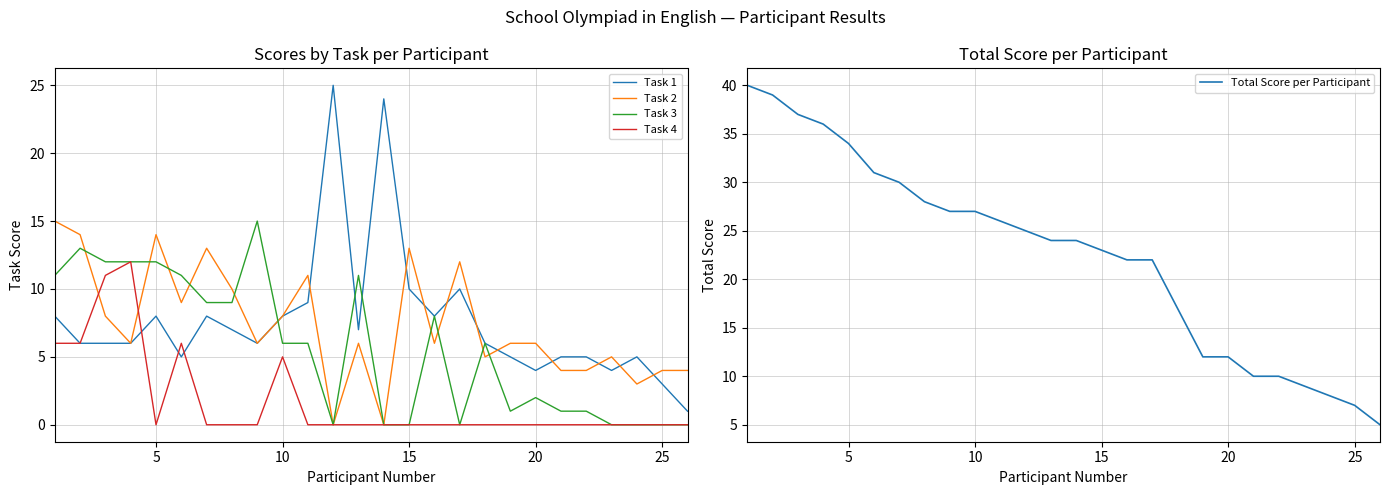

What is the maximum value for Total Score per Participant?

40